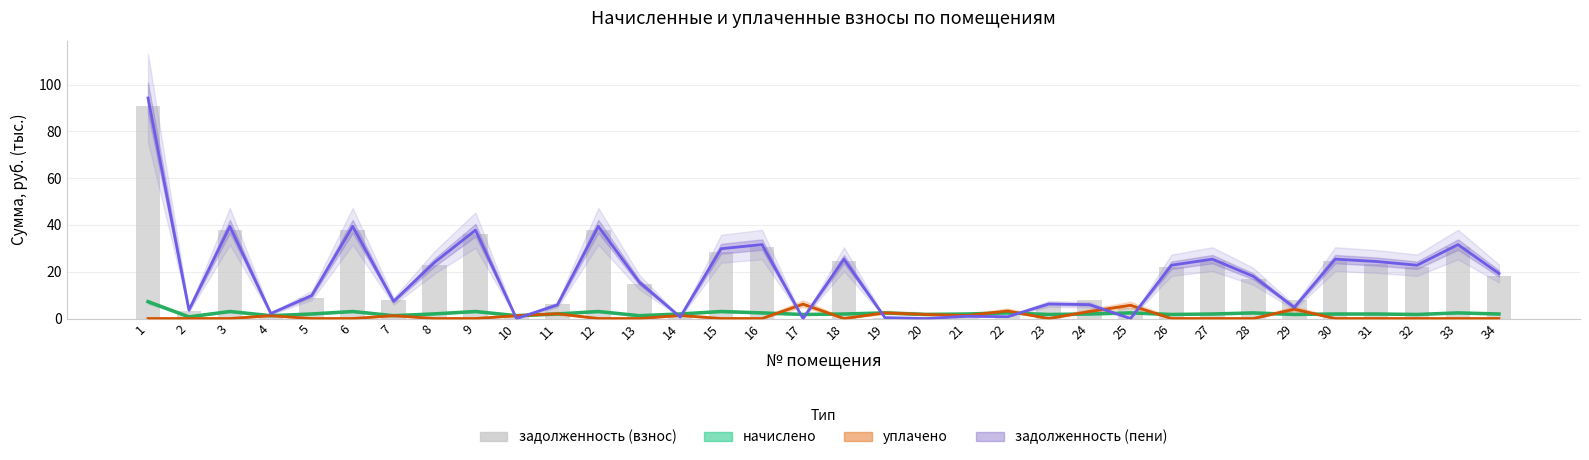

Reading left to right, what are all the values shown in this chart?

начислено: 1=7.2	2=0.7	3=3.0	4=1.2	5=2.0	6=3.0	7=1.2	8=2.0	9=3.0	10=1.2	11=2.0	12=3.0	13=1.2	14=2.0	15=3.0	16=2.4	17=1.7	18=1.9	19=2.4	20=1.7	21=1.9	22=2.4	23=1.7	24=1.9	25=2.4	26=1.7	27=1.9	28=2.4	29=1.7	30=1.9	31=1.9	32=1.7	33=2.4	34=1.9
уплачено: 1=0.0	2=0.0	3=0.0	4=1.2	5=0.0	6=0.0	7=1.2	8=0.0	9=0.0	10=1.2	11=2.0	12=0.0	13=0.0	14=1.3	15=0.0	16=0.0	17=6.2	18=0.0	19=2.4	20=1.7	21=1.3	22=3.2	23=0.0	24=3.0	25=5.7	26=0.0	27=0.0	28=0.0	29=4.0	30=0.0	31=0.0	32=0.0	33=0.0	34=0.0
задолженность (пени): 1=94.3	2=3.7	3=39.4	4=2.2	5=9.9	6=39.4	7=7.4	8=24.0	9=37.8	10=0.0	11=5.8	12=39.4	13=15.6	14=0.7	15=29.9	16=31.6	17=0.0	18=25.4	19=0.4	20=0.0	21=1.0	22=0.8	23=6.2	24=5.9	25=0.0	26=22.8	27=25.4	28=18.0	29=4.8	30=25.4	31=24.4	32=22.8	33=31.6	34=19.3
задолженность (взнос): 1=90.7	2=3.3	3=37.9	4=2.2	5=8.9	6=37.9	7=8.0	8=23.0	9=36.3	10=0.6	11=6.0	12=37.9	13=15.0	14=1.0	15=28.3	16=30.4	17=0.0	18=24.4	19=0.4	20=0.3	21=0.3	22=1.2	23=5.4	24=8.0	25=4.5	26=21.9	27=24.4	28=16.8	29=7.9	30=24.4	31=23.4	32=21.9	33=30.4	34=18.3